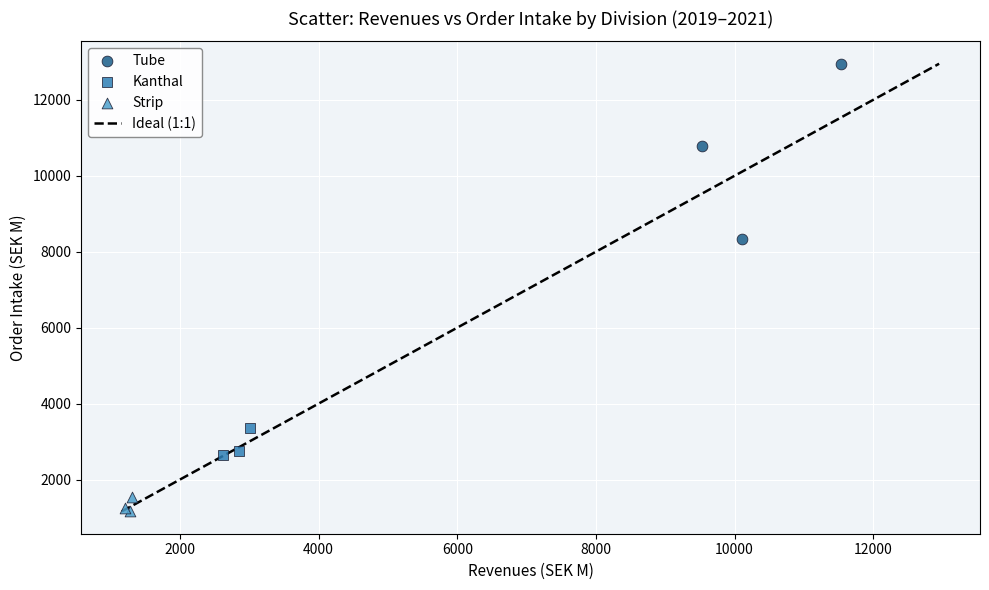

Which series reaches the maximum Y coordinate?

Tube